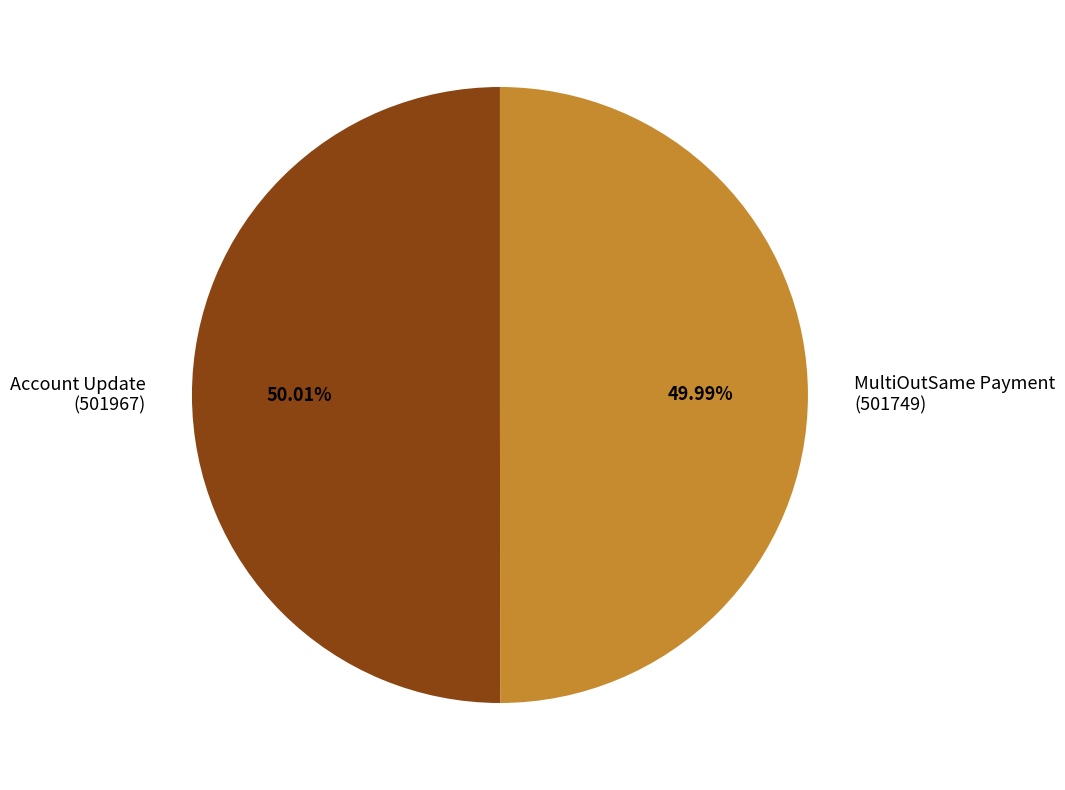

Do MultiOutSame Payment (501749) and Account Update (501967) together represent more than half of the pie?

Yes